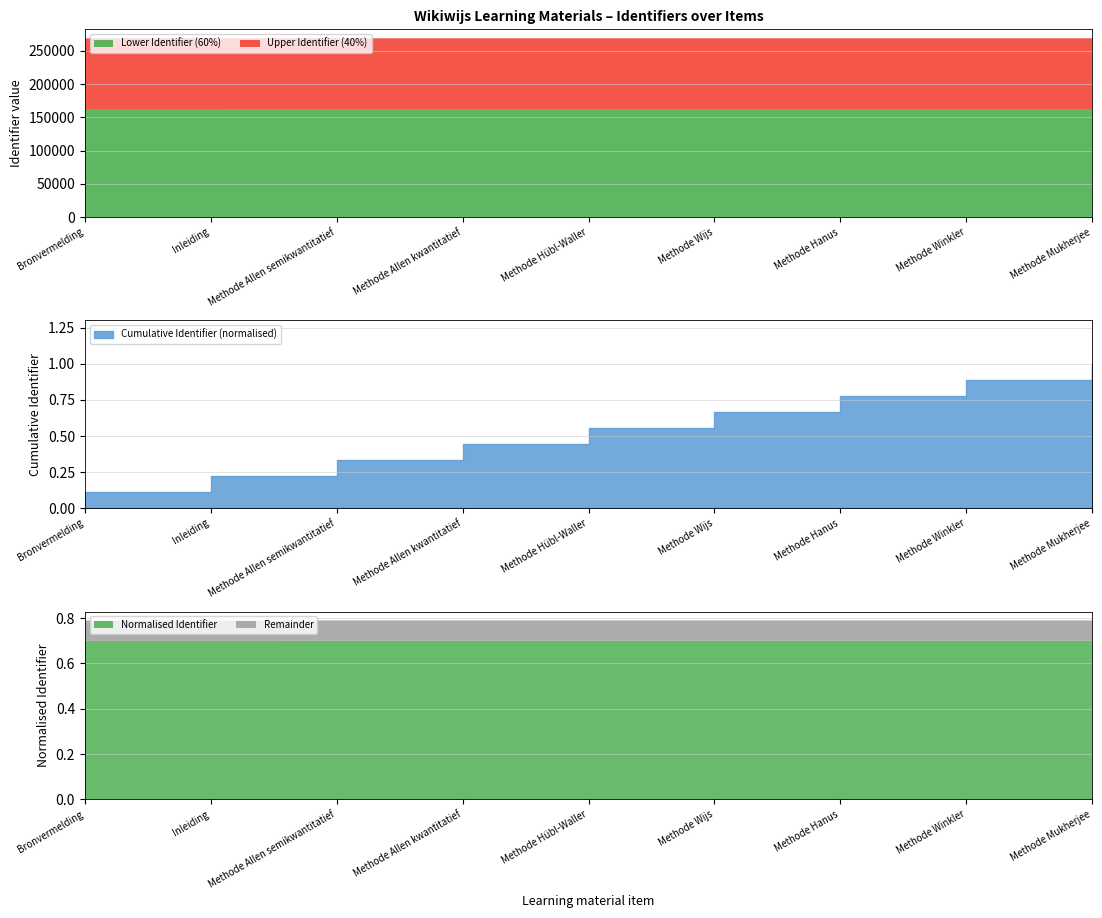

What position from the right is Inleiding?

8